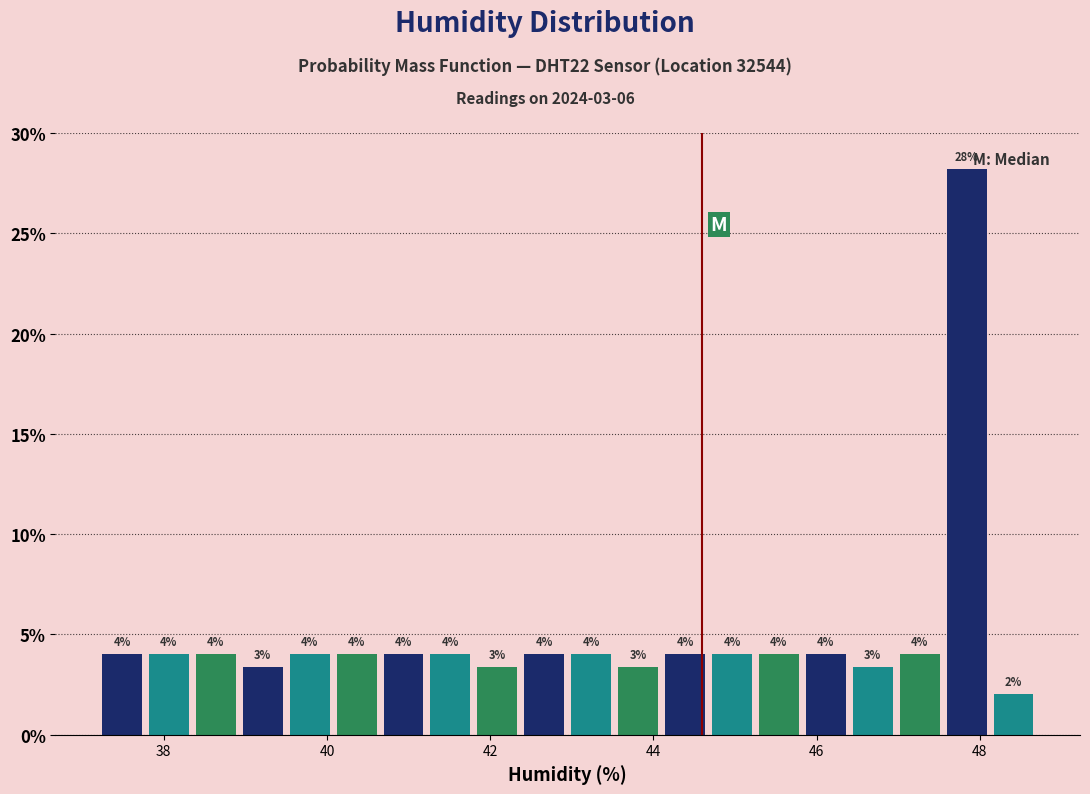

Read against the x-axis, roughly where is the centre of the tallest bar?

47.8